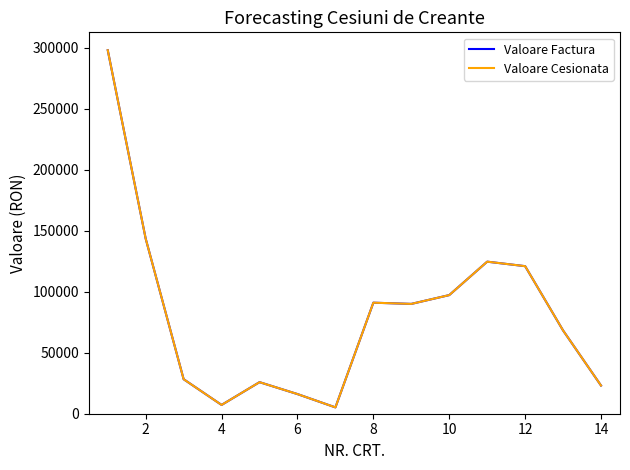

True or false: Valoare Cesionata and Valoare Factura intersect in this chart.

False